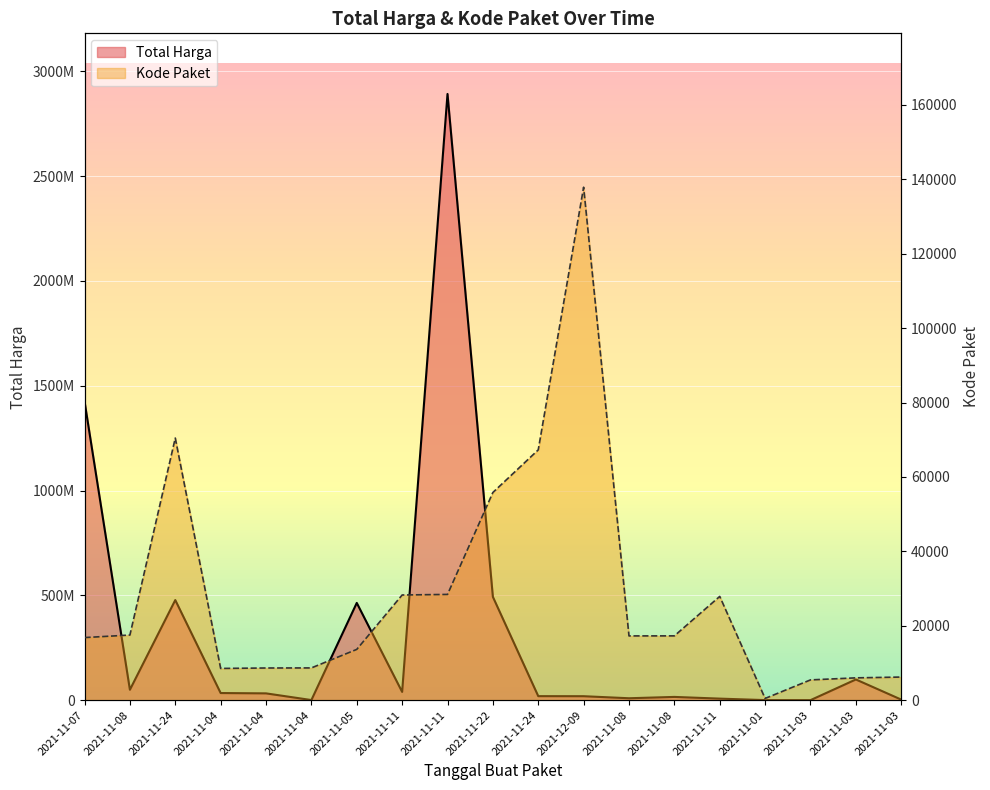

Rank the series at 2021-11-04 from highest to lowest value.

Total Harga, Kode Paket